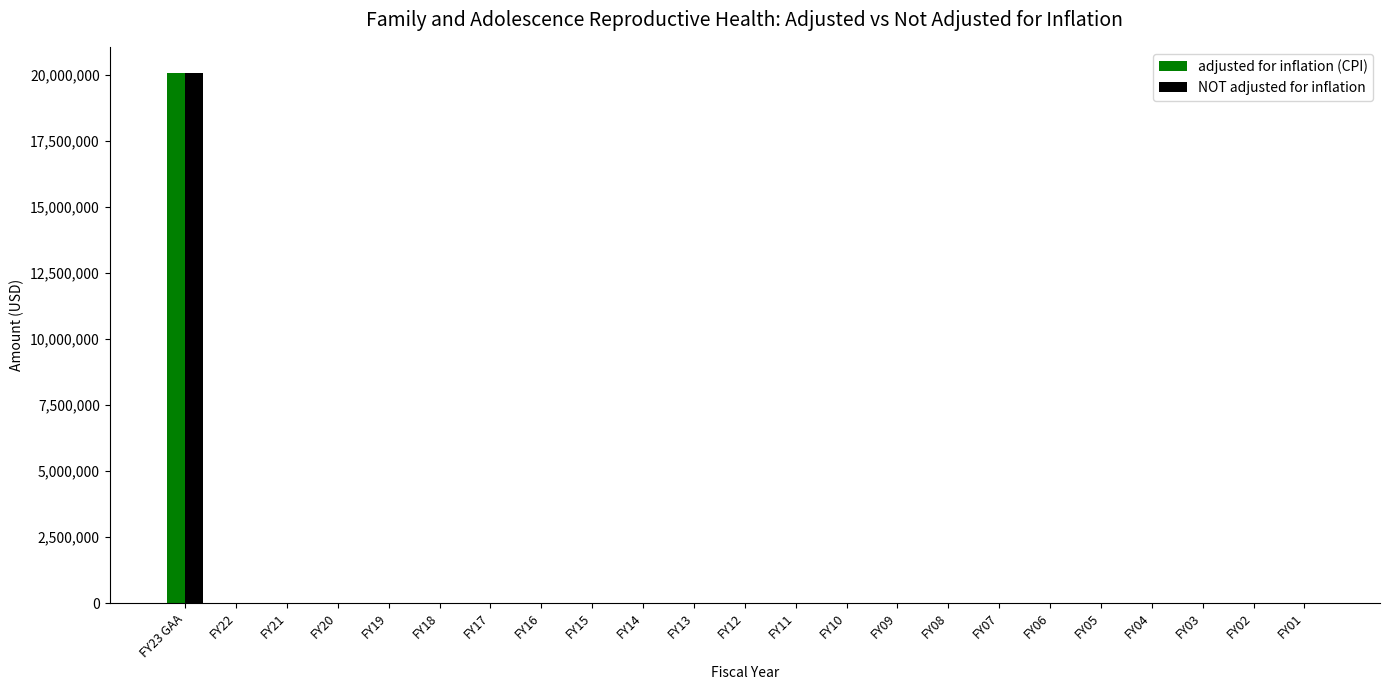

At which label does adjusted for inflation (CPI) reach its peak?

FY23 GAA